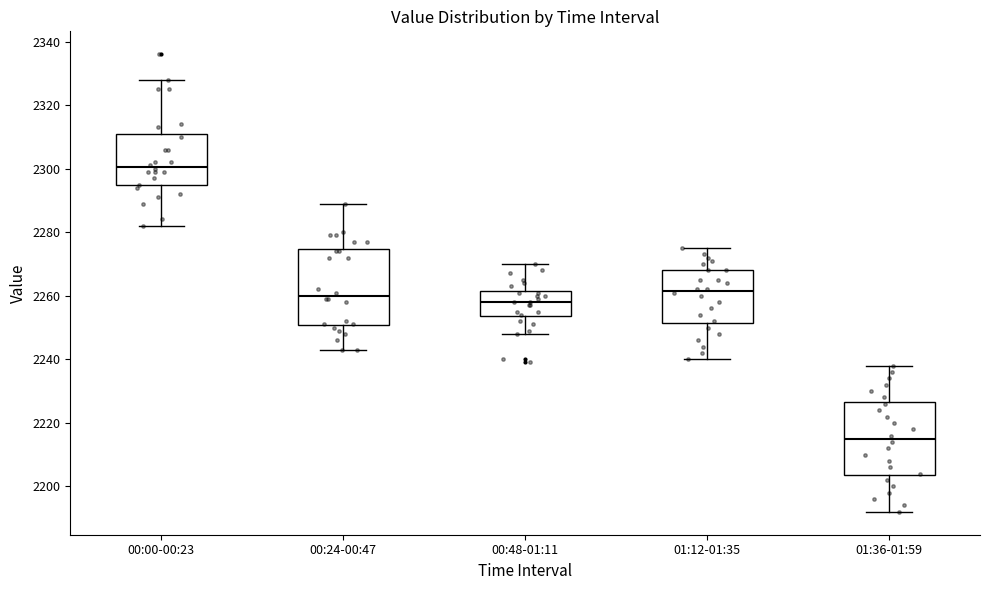

Reading left to right, transcribe this box plot: for each box, give where its median line is, the range the box spans, and where its two whiskers end, as read against the y-axis. The values are not printed on the chart, so give them approximately, as read against the axis.

00:00-00:23: median 2300, box 2294 to 2310, whiskers 2282 to 2328
00:24-00:47: median 2260, box 2250 to 2274, whiskers 2244 to 2290
00:48-01:11: median 2258, box 2254 to 2262, whiskers 2248 to 2270
01:12-01:35: median 2262, box 2252 to 2268, whiskers 2240 to 2276
01:36-01:59: median 2216, box 2204 to 2226, whiskers 2192 to 2238